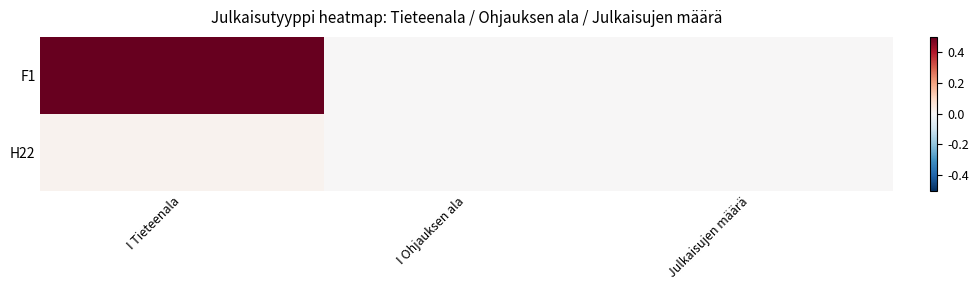

Count the number of categories in the chart.

3